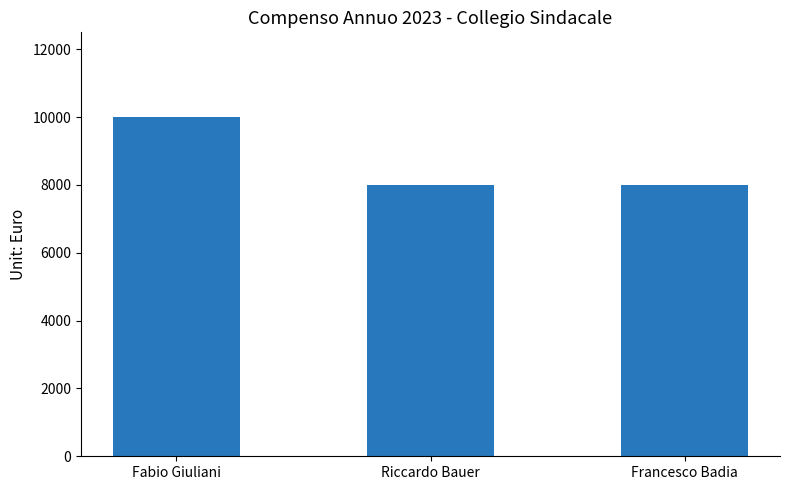

What is the sum of all values?

26000